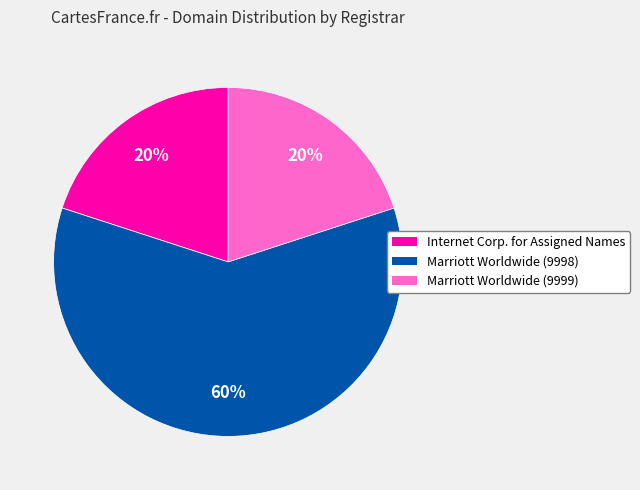

To the nearest percent, what is the average slice percentage?

33%